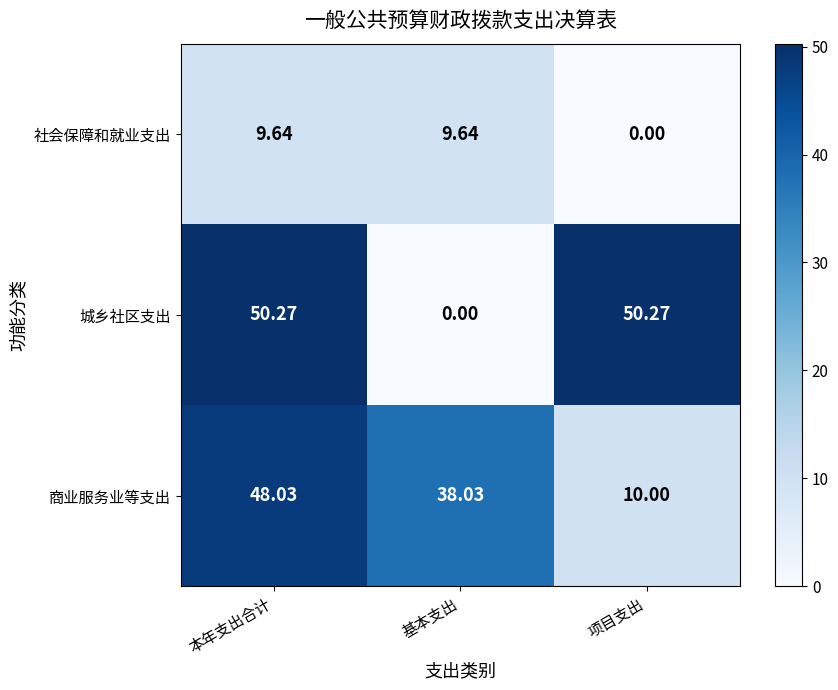

Is the value of 社会保障和就业支出 at 项目支出 greater than the value of 商业服务业等支出 at 项目支出?

No